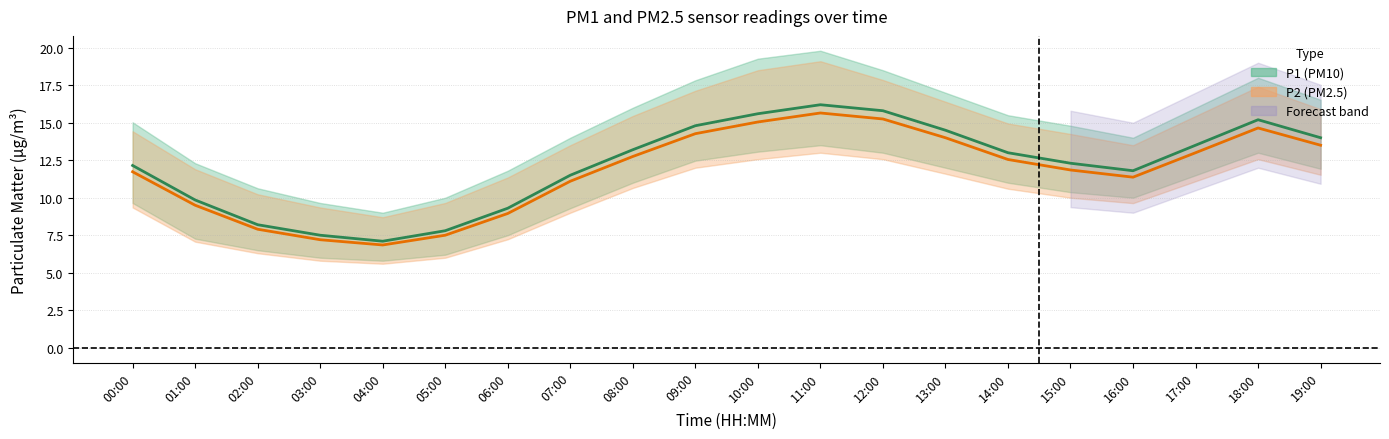

Reading left to right, what are all the values shown in this chart?

P1: 12.2	9.8	8.2	7.5	7.1	7.8	9.3	11.5	13.2	14.8	15.6	16.2	15.8	14.5	13.0	12.3	11.8	13.5	15.2	14.0
P1_upper: 15.0	12.3	10.6	9.7	9.0	10.0	11.8	14.0	16.0	17.8	19.3	19.8	18.5	17.0	15.5	14.8	14.0	16.0	18.0	16.5
P1_lower: 9.7	7.3	6.5	6.0	5.8	6.2	7.5	9.3	11.0	12.5	13.1	13.5	13.0	12.0	11.0	10.4	10.0	11.5	13.0	11.9
P2: 11.7	9.5	7.9	7.2	6.8	7.5	8.9	11.1	12.8	14.3	15.1	15.7	15.2	14.0	12.6	11.8	11.4	13.0	14.7	13.5
P2_upper: 14.4	11.9	10.2	9.3	8.7	9.7	11.3	13.5	15.4	17.1	18.5	19.1	17.9	16.4	14.9	14.2	13.5	15.4	17.4	15.9
P2_lower: 9.3	7.1	6.3	5.8	5.6	6.0	7.2	9.0	10.7	12.0	12.6	13.0	12.6	11.6	10.6	10.0	9.6	11.1	12.6	11.5